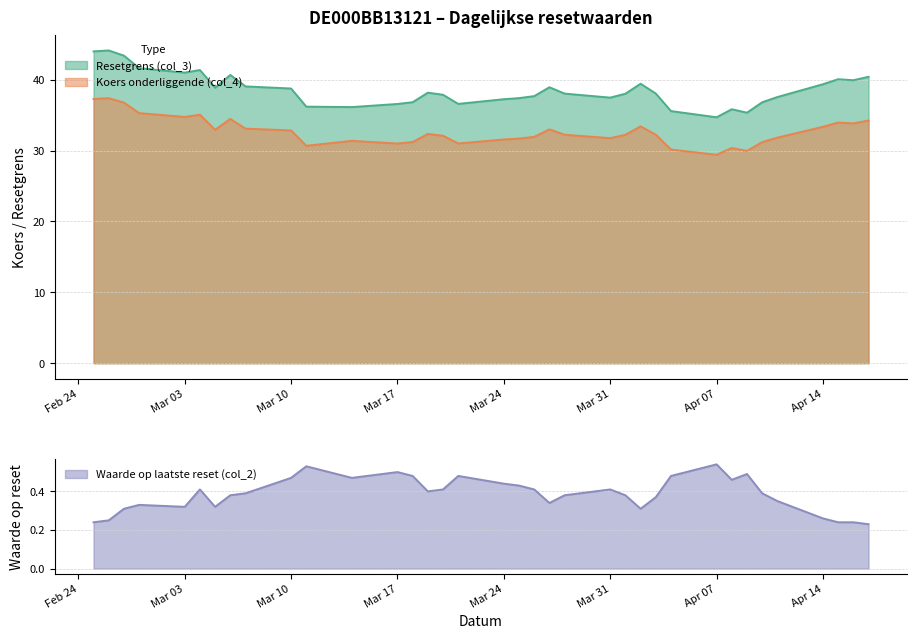

True or false: Koers onderliggende (col_4) and Resetgrens (col_3) intersect in this chart.

False